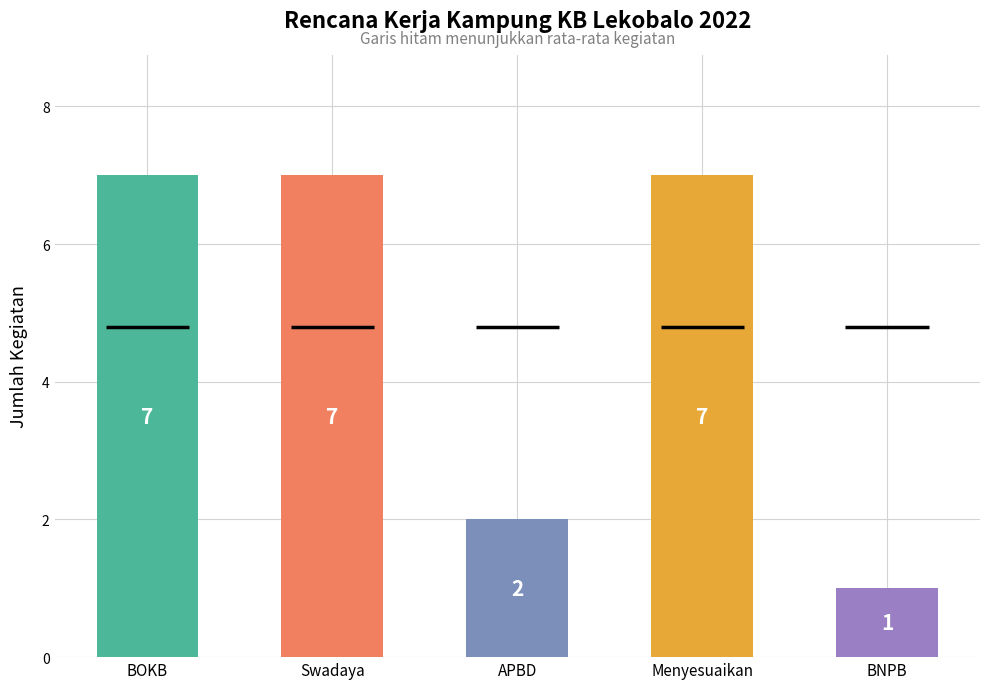

What is the label of the 1st bar from the left?

BOKB